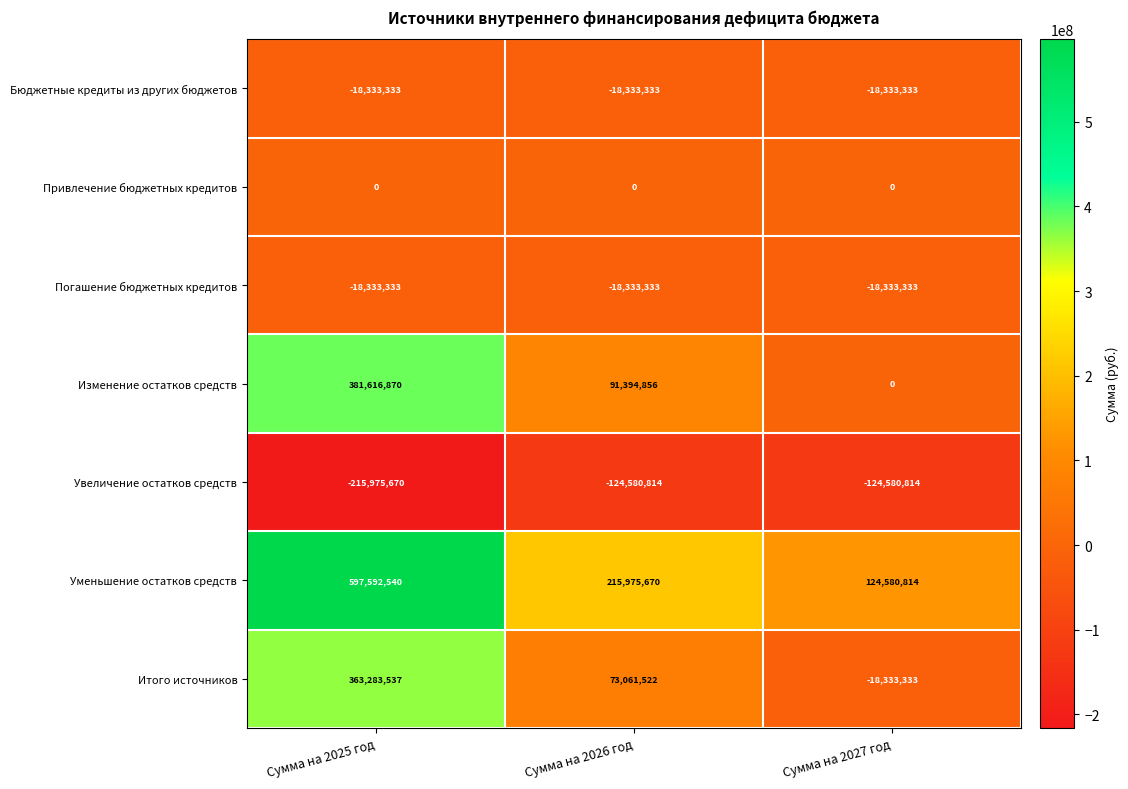

How many data points does each series have?

3